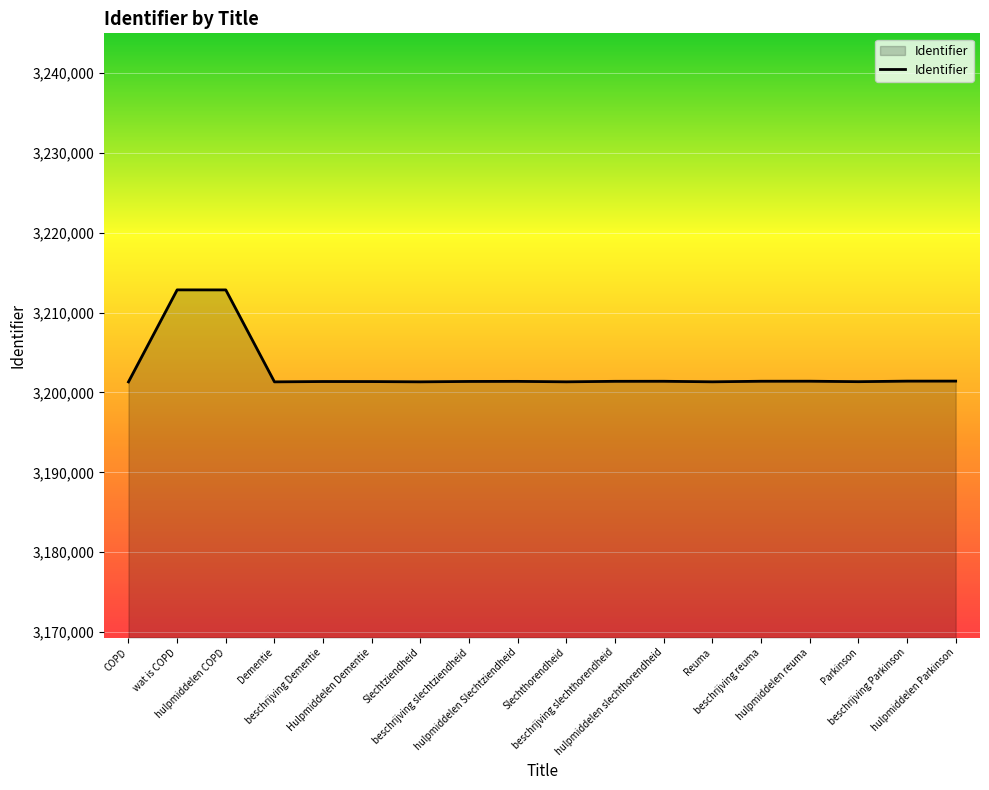

What is the minimum value shown in the chart?

3201330